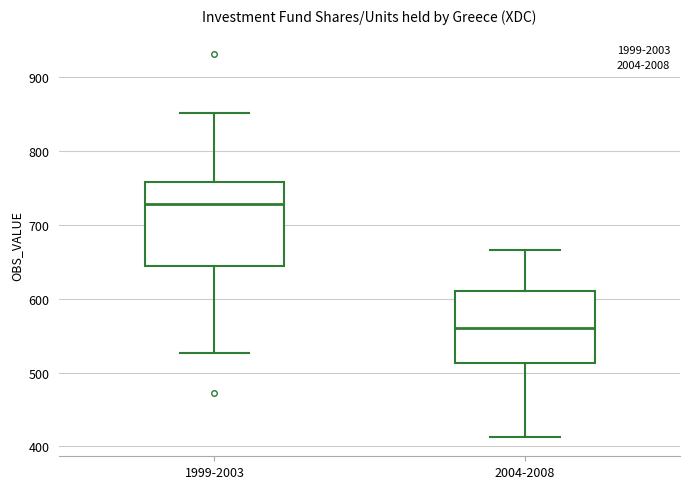

Which box's median line is the highest?

1999-2003